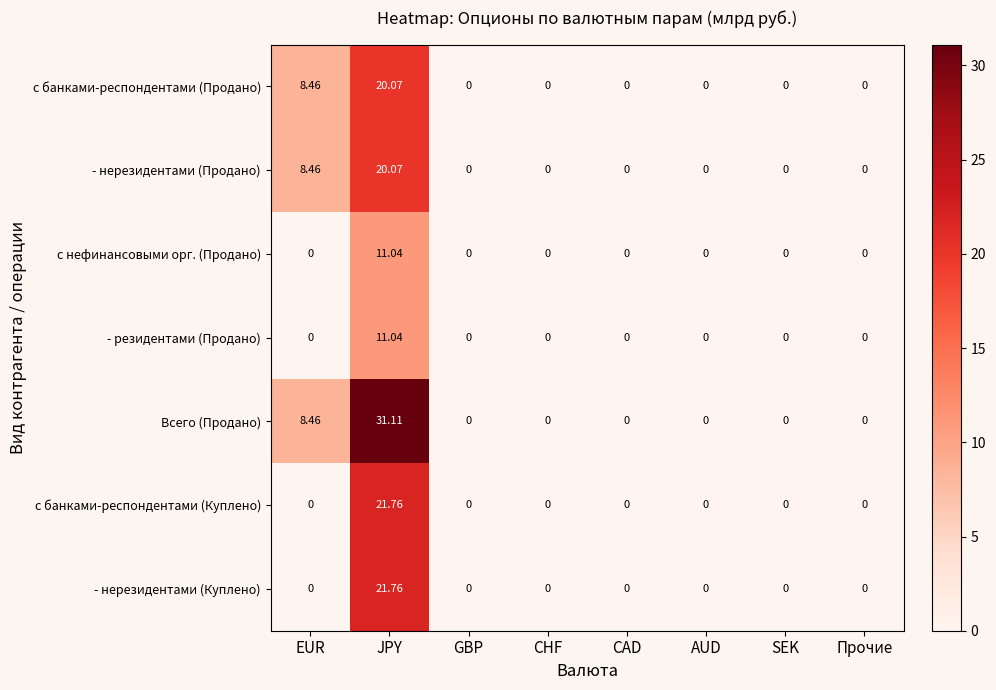

At which category is the sum across all series the highest?

JPY